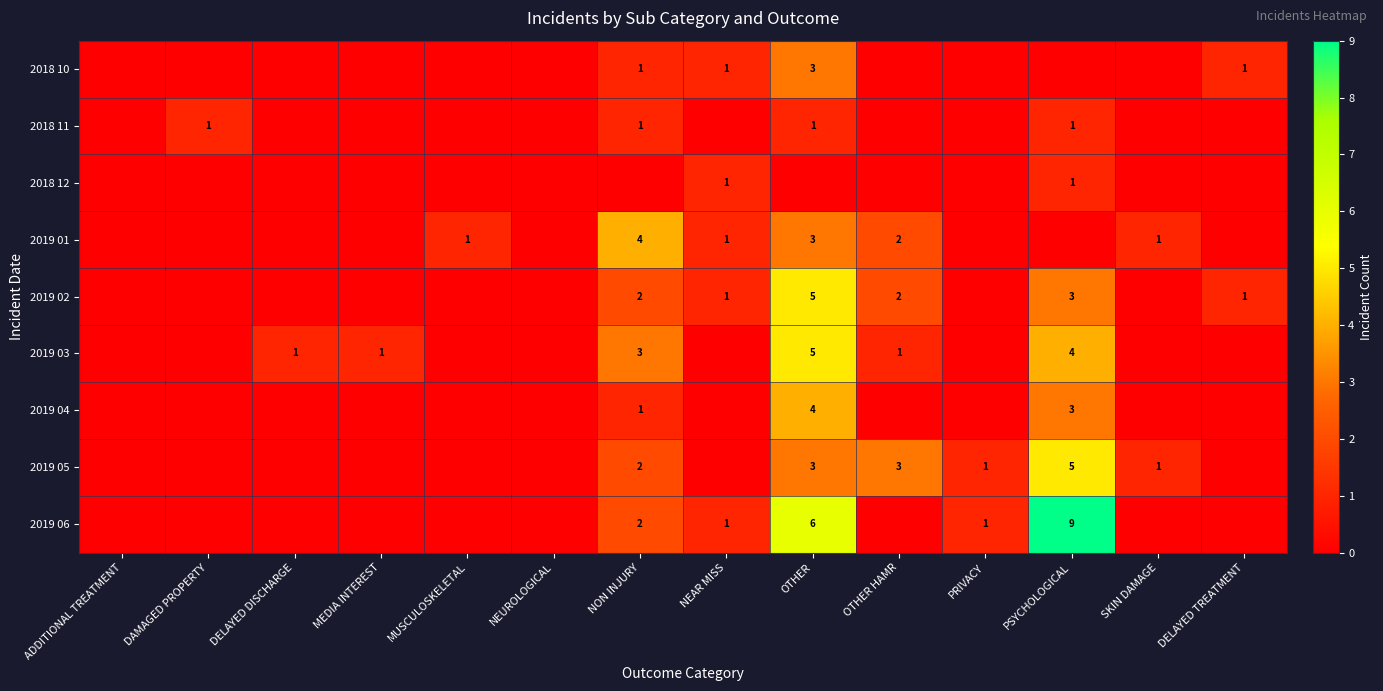

At which category does the chart reach its minimum across all series?

ADDITIONAL TREATMENT